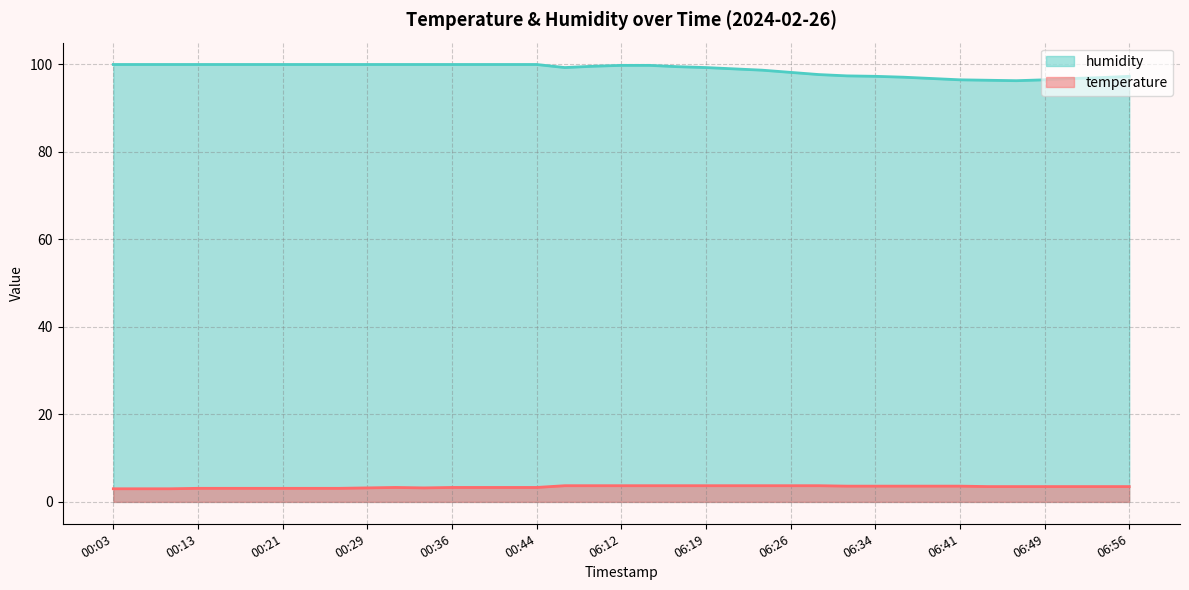

True or false: temperature and humidity intersect in this chart.

False